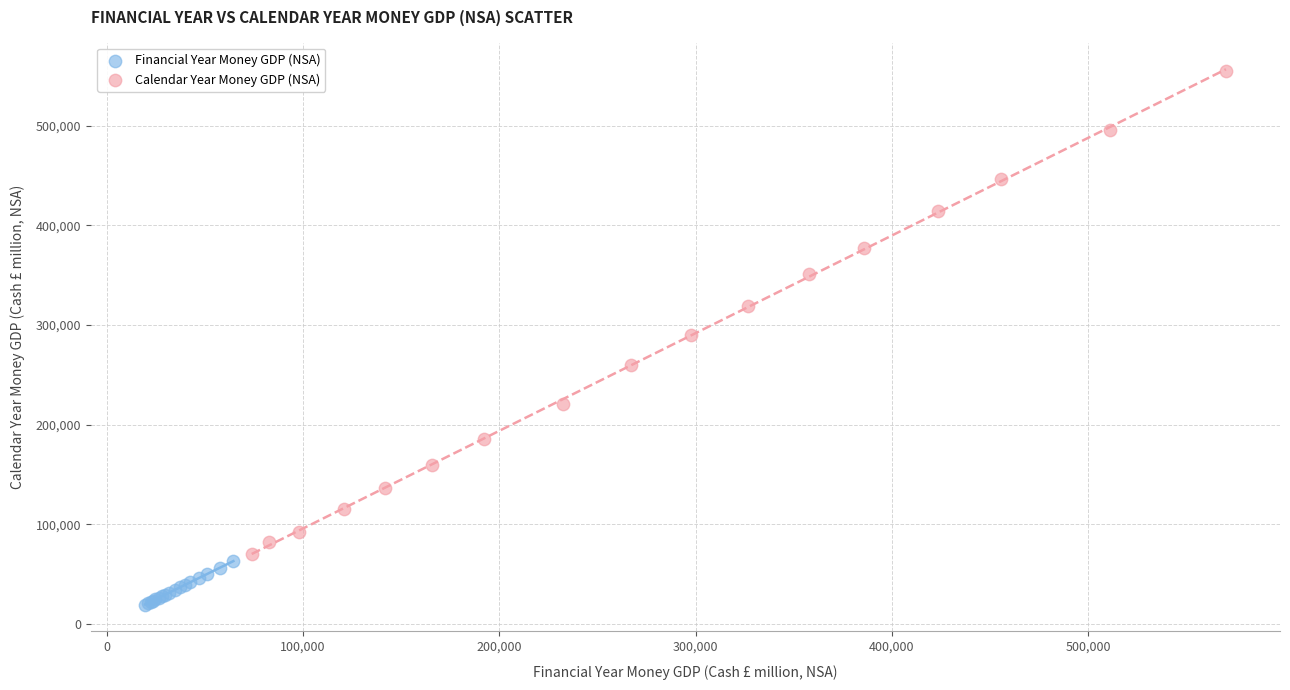

Which series reaches the minimum Y coordinate?

Financial Year Money GDP (NSA)